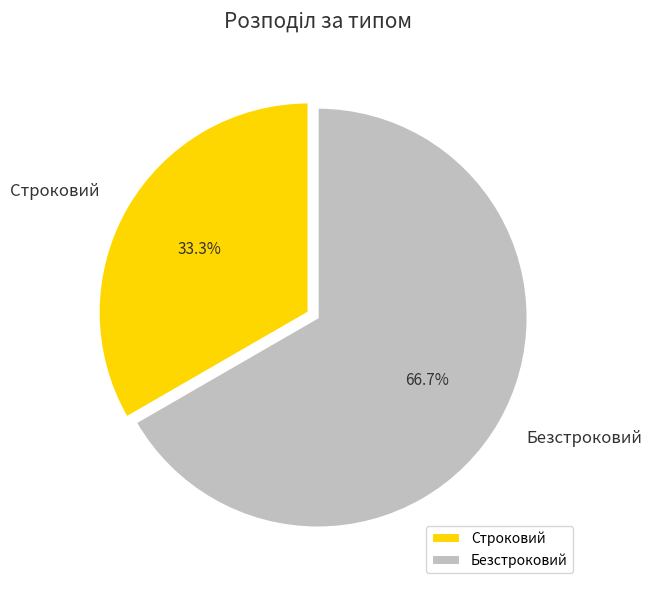

How much of the chart is everything except Строковий?

66.7%